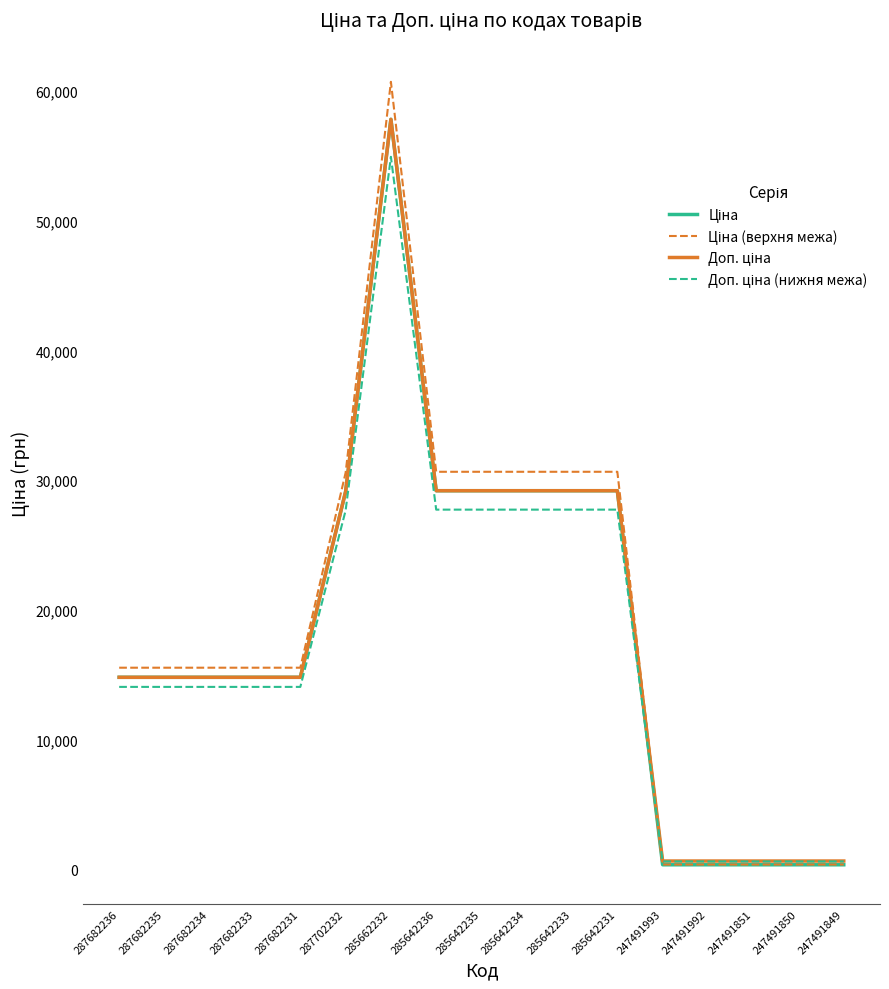

What is the spread (max minus min) of values at 287702232?

2911.9